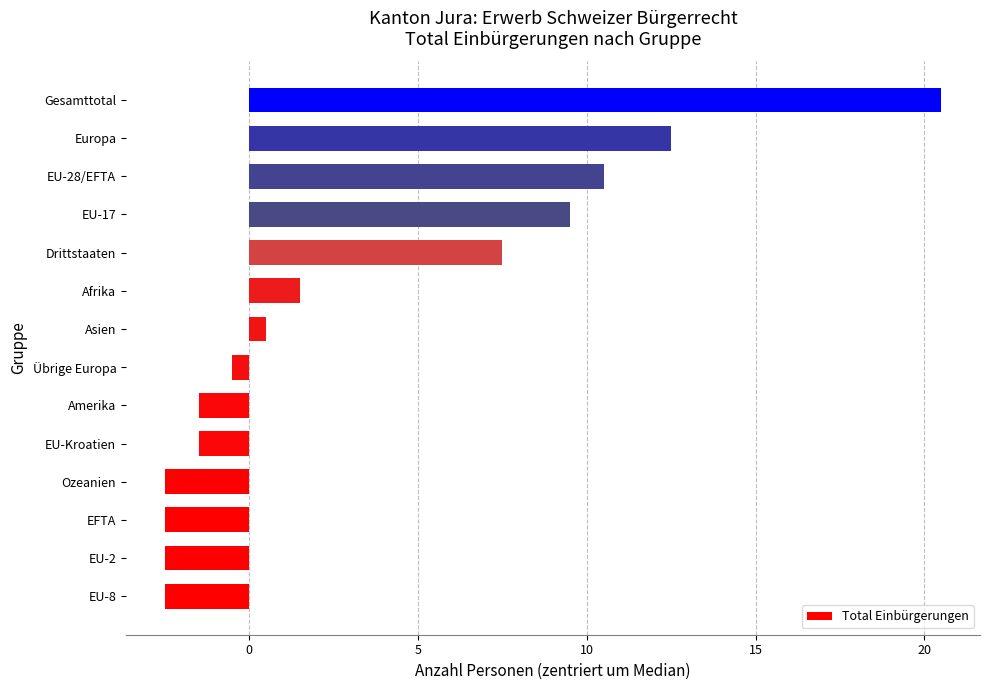

Reading top to bottom, transcribe all the data shown in this chart.

Gesamttotal=20.5	Europa=12.5	EU-28/EFTA=10.5	EU-17=9.5	Drittstaaten=7.5	Afrika=1.5	Asien=0.5	Übrige Europa=-0.5	Amerika=-1.5	EU-Kroatien=-1.5	Ozeanien=-2.5	EFTA=-2.5	EU-2=-2.5	EU-8=-2.5